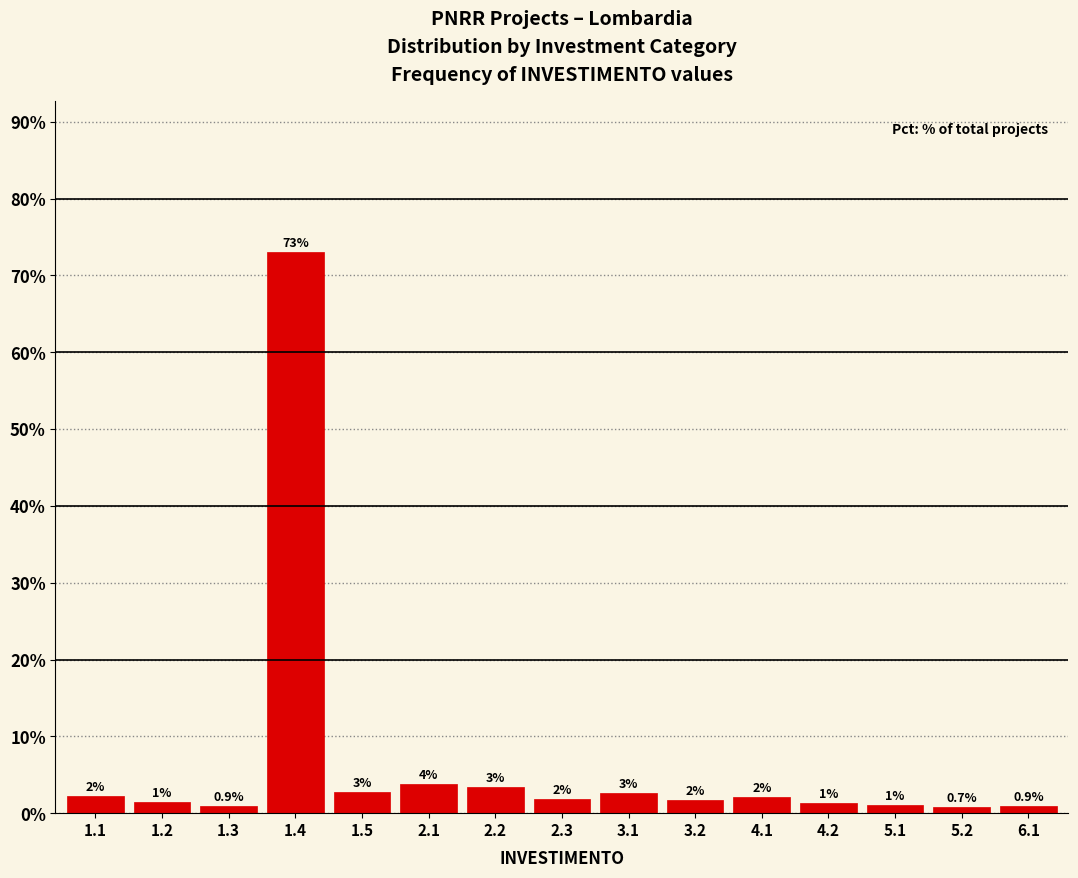

How many bars are there in total?

15